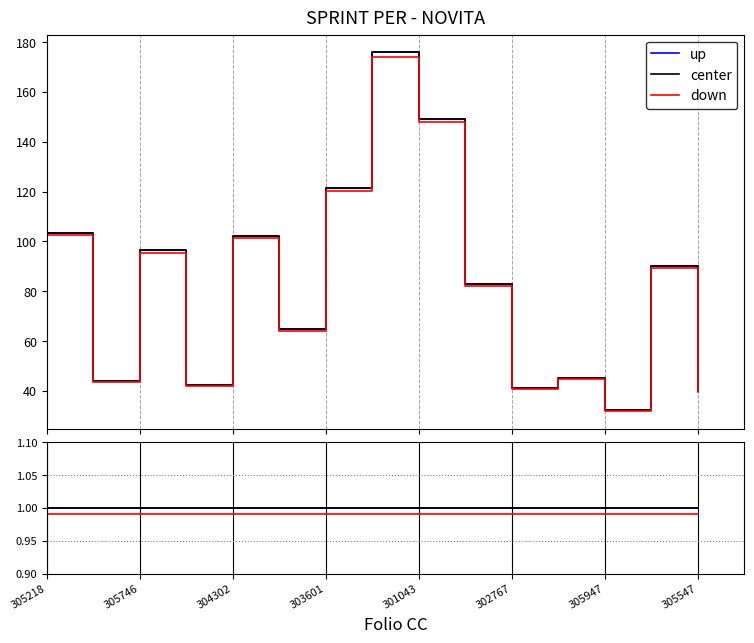

Is it true that center equals 1.0 at 302767?

True